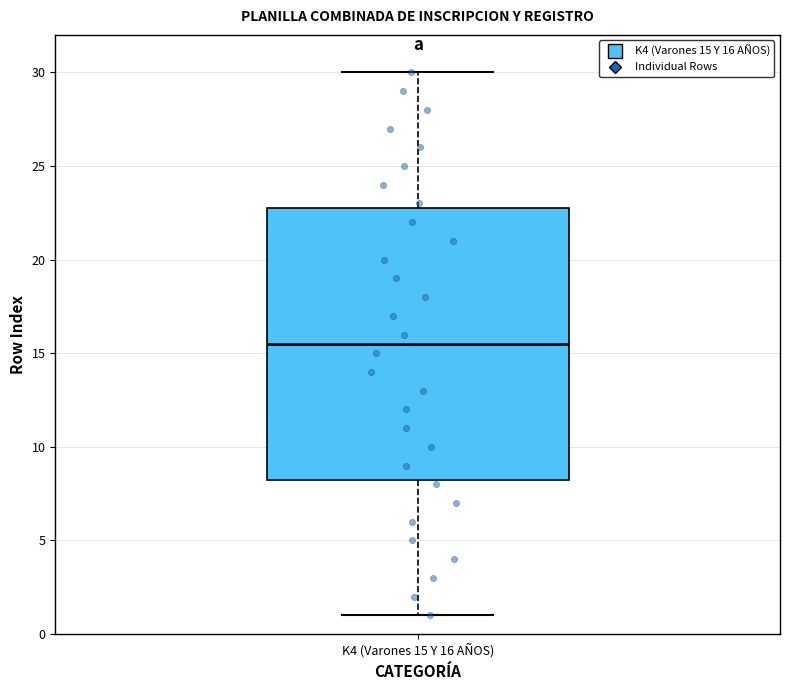

Where is the lower edge of the box for K4 (Varones 15 Y 16 AÑOS) on the y-axis? The values are not printed on the chart, so give them approximately, as read against the axis.

8.5